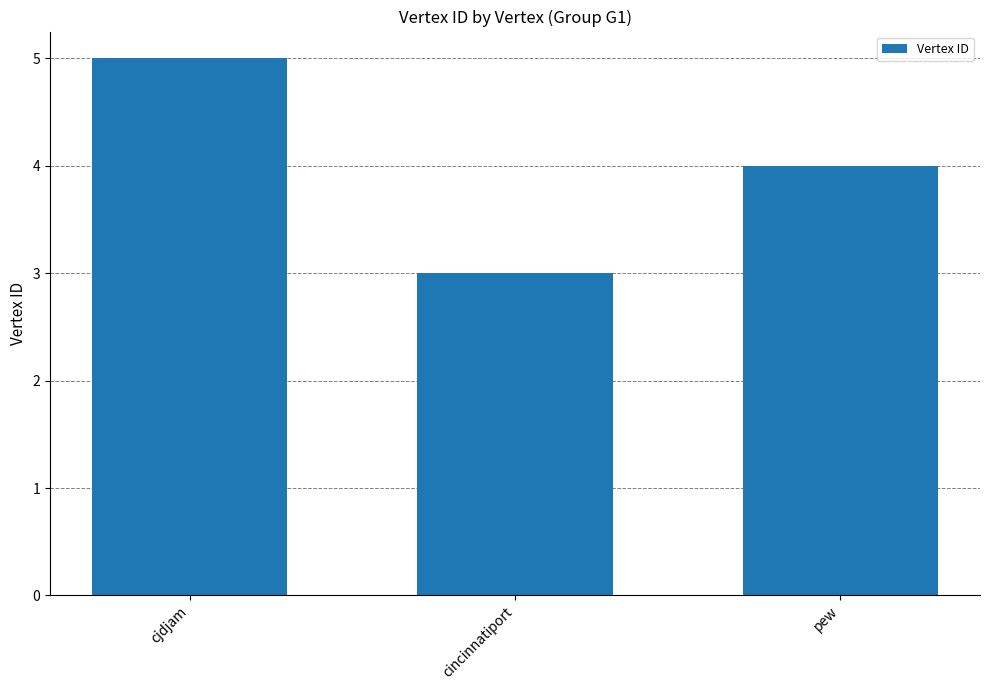

What is the smallest value displayed?

3